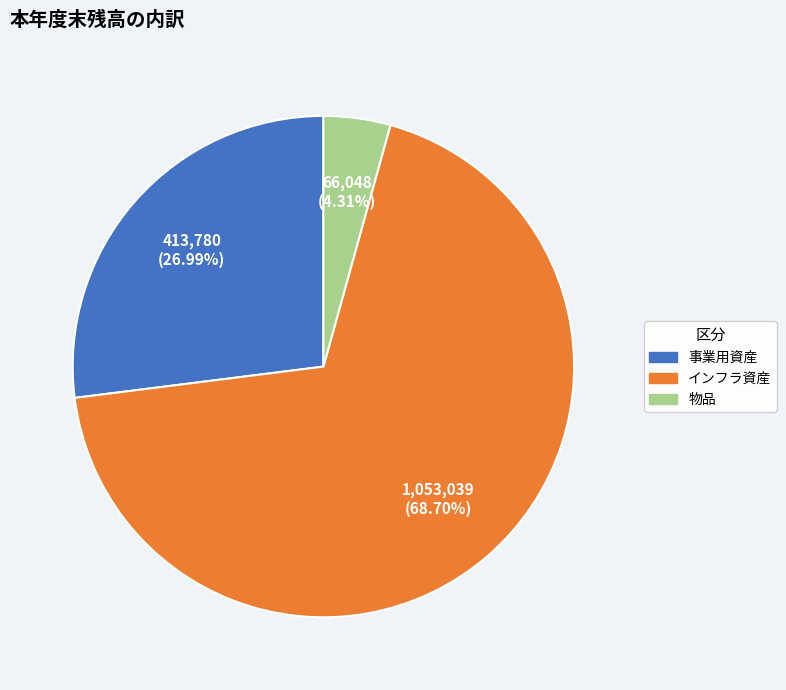

What is the smallest slice in the pie chart?

物品